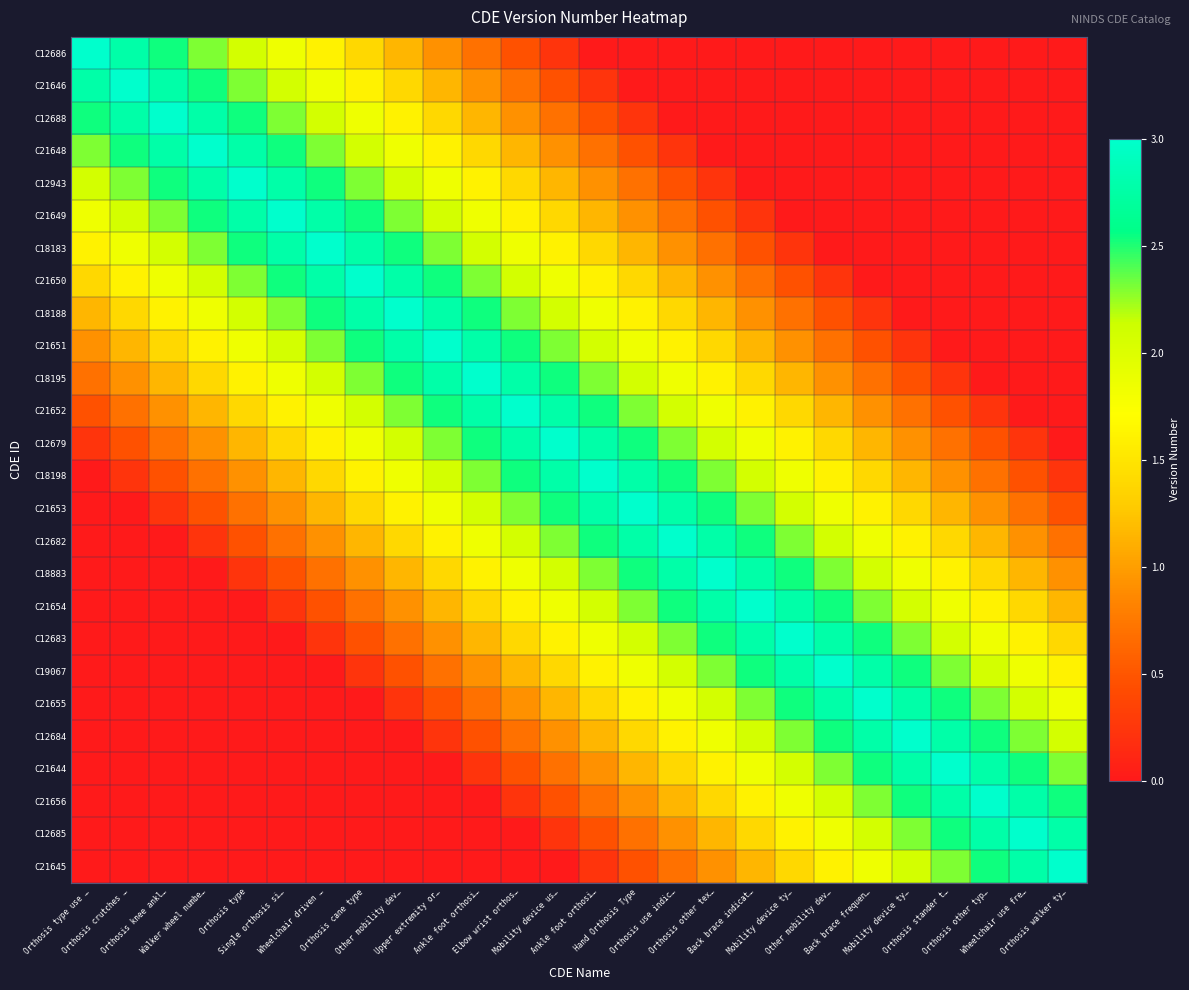

Reading left to right, list all the values displayed in this chart.

C12686: Orthosis type use …=3.0	Orthosis crutches …=2.8	Orthosis knee ankl…=2.5	Walker wheel numbe…=2.3	Orthosis type=2.1	Single orthosis si…=1.8	Wheelchair driven …=1.6	Orthosis cane type=1.4	Other mobility dev…=1.2	Upper extremity or…=0.9	Ankle foot orthosi…=0.7	Elbow wrist orthos…=0.5	Mobility device us…=0.2	Ankle foot orthosi…=0.0	Hand Orthosis Type=0.0	Orthosis use indic…=0.0	Orthosis other tex…=0.0	Back brace indicat…=0.0	Mobility device ty…=0.0	Other mobility dev…=0.0	Back brace frequen…=0.0	Mobility device ty…=0.0	Orthosis stander t…=0.0	Orthosis other typ…=0.0	Wheelchair use fre…=0.0	Orthosis walker ty…=0.0
C21646: Orthosis type use …=2.8	Orthosis crutches …=3.0	Orthosis knee ankl…=2.8	Walker wheel numbe…=2.5	Orthosis type=2.3	Single orthosis si…=2.1	Wheelchair driven …=1.8	Orthosis cane type=1.6	Other mobility dev…=1.4	Upper extremity or…=1.2	Ankle foot orthosi…=0.9	Elbow wrist orthos…=0.7	Mobility device us…=0.5	Ankle foot orthosi…=0.2	Hand Orthosis Type=0.0	Orthosis use indic…=0.0	Orthosis other tex…=0.0	Back brace indicat…=0.0	Mobility device ty…=0.0	Other mobility dev…=0.0	Back brace frequen…=0.0	Mobility device ty…=0.0	Orthosis stander t…=0.0	Orthosis other typ…=0.0	Wheelchair use fre…=0.0	Orthosis walker ty…=0.0
C12688: Orthosis type use …=2.5	Orthosis crutches …=2.8	Orthosis knee ankl…=3.0	Walker wheel numbe…=2.8	Orthosis type=2.5	Single orthosis si…=2.3	Wheelchair driven …=2.1	Orthosis cane type=1.8	Other mobility dev…=1.6	Upper extremity or…=1.4	Ankle foot orthosi…=1.2	Elbow wrist orthos…=0.9	Mobility device us…=0.7	Ankle foot orthosi…=0.5	Hand Orthosis Type=0.2	Orthosis use indic…=0.0	Orthosis other tex…=0.0	Back brace indicat…=0.0	Mobility device ty…=0.0	Other mobility dev…=0.0	Back brace frequen…=0.0	Mobility device ty…=0.0	Orthosis stander t…=0.0	Orthosis other typ…=0.0	Wheelchair use fre…=0.0	Orthosis walker ty…=0.0
C21648: Orthosis type use …=2.3	Orthosis crutches …=2.5	Orthosis knee ankl…=2.8	Walker wheel numbe…=3.0	Orthosis type=2.8	Single orthosis si…=2.5	Wheelchair driven …=2.3	Orthosis cane type=2.1	Other mobility dev…=1.8	Upper extremity or…=1.6	Ankle foot orthosi…=1.4	Elbow wrist orthos…=1.2	Mobility device us…=0.9	Ankle foot orthosi…=0.7	Hand Orthosis Type=0.5	Orthosis use indic…=0.2	Orthosis other tex…=0.0	Back brace indicat…=0.0	Mobility device ty…=0.0	Other mobility dev…=0.0	Back brace frequen…=0.0	Mobility device ty…=0.0	Orthosis stander t…=0.0	Orthosis other typ…=0.0	Wheelchair use fre…=0.0	Orthosis walker ty…=0.0
C12943: Orthosis type use …=2.1	Orthosis crutches …=2.3	Orthosis knee ankl…=2.5	Walker wheel numbe…=2.8	Orthosis type=3.0	Single orthosis si…=2.8	Wheelchair driven …=2.5	Orthosis cane type=2.3	Other mobility dev…=2.1	Upper extremity or…=1.8	Ankle foot orthosi…=1.6	Elbow wrist orthos…=1.4	Mobility device us…=1.2	Ankle foot orthosi…=0.9	Hand Orthosis Type=0.7	Orthosis use indic…=0.5	Orthosis other tex…=0.2	Back brace indicat…=0.0	Mobility device ty…=0.0	Other mobility dev…=0.0	Back brace frequen…=0.0	Mobility device ty…=0.0	Orthosis stander t…=0.0	Orthosis other typ…=0.0	Wheelchair use fre…=0.0	Orthosis walker ty…=0.0
C21649: Orthosis type use …=1.8	Orthosis crutches …=2.1	Orthosis knee ankl…=2.3	Walker wheel numbe…=2.5	Orthosis type=2.8	Single orthosis si…=3.0	Wheelchair driven …=2.8	Orthosis cane type=2.5	Other mobility dev…=2.3	Upper extremity or…=2.1	Ankle foot orthosi…=1.8	Elbow wrist orthos…=1.6	Mobility device us…=1.4	Ankle foot orthosi…=1.2	Hand Orthosis Type=0.9	Orthosis use indic…=0.7	Orthosis other tex…=0.5	Back brace indicat…=0.2	Mobility device ty…=0.0	Other mobility dev…=0.0	Back brace frequen…=0.0	Mobility device ty…=0.0	Orthosis stander t…=0.0	Orthosis other typ…=0.0	Wheelchair use fre…=0.0	Orthosis walker ty…=0.0
C18183: Orthosis type use …=1.6	Orthosis crutches …=1.8	Orthosis knee ankl…=2.1	Walker wheel numbe…=2.3	Orthosis type=2.5	Single orthosis si…=2.8	Wheelchair driven …=3.0	Orthosis cane type=2.8	Other mobility dev…=2.5	Upper extremity or…=2.3	Ankle foot orthosi…=2.1	Elbow wrist orthos…=1.8	Mobility device us…=1.6	Ankle foot orthosi…=1.4	Hand Orthosis Type=1.2	Orthosis use indic…=0.9	Orthosis other tex…=0.7	Back brace indicat…=0.5	Mobility device ty…=0.2	Other mobility dev…=0.0	Back brace frequen…=0.0	Mobility device ty…=0.0	Orthosis stander t…=0.0	Orthosis other typ…=0.0	Wheelchair use fre…=0.0	Orthosis walker ty…=0.0
C21650: Orthosis type use …=1.4	Orthosis crutches …=1.6	Orthosis knee ankl…=1.8	Walker wheel numbe…=2.1	Orthosis type=2.3	Single orthosis si…=2.5	Wheelchair driven …=2.8	Orthosis cane type=3.0	Other mobility dev…=2.8	Upper extremity or…=2.5	Ankle foot orthosi…=2.3	Elbow wrist orthos…=2.1	Mobility device us…=1.8	Ankle foot orthosi…=1.6	Hand Orthosis Type=1.4	Orthosis use indic…=1.2	Orthosis other tex…=0.9	Back brace indicat…=0.7	Mobility device ty…=0.5	Other mobility dev…=0.2	Back brace frequen…=0.0	Mobility device ty…=0.0	Orthosis stander t…=0.0	Orthosis other typ…=0.0	Wheelchair use fre…=0.0	Orthosis walker ty…=0.0
C18188: Orthosis type use …=1.2	Orthosis crutches …=1.4	Orthosis knee ankl…=1.6	Walker wheel numbe…=1.8	Orthosis type=2.1	Single orthosis si…=2.3	Wheelchair driven …=2.5	Orthosis cane type=2.8	Other mobility dev…=3.0	Upper extremity or…=2.8	Ankle foot orthosi…=2.5	Elbow wrist orthos…=2.3	Mobility device us…=2.1	Ankle foot orthosi…=1.8	Hand Orthosis Type=1.6	Orthosis use indic…=1.4	Orthosis other tex…=1.2	Back brace indicat…=0.9	Mobility device ty…=0.7	Other mobility dev…=0.5	Back brace frequen…=0.2	Mobility device ty…=0.0	Orthosis stander t…=0.0	Orthosis other typ…=0.0	Wheelchair use fre…=0.0	Orthosis walker ty…=0.0
C21651: Orthosis type use …=0.9	Orthosis crutches …=1.2	Orthosis knee ankl…=1.4	Walker wheel numbe…=1.6	Orthosis type=1.8	Single orthosis si…=2.1	Wheelchair driven …=2.3	Orthosis cane type=2.5	Other mobility dev…=2.8	Upper extremity or…=3.0	Ankle foot orthosi…=2.8	Elbow wrist orthos…=2.5	Mobility device us…=2.3	Ankle foot orthosi…=2.1	Hand Orthosis Type=1.8	Orthosis use indic…=1.6	Orthosis other tex…=1.4	Back brace indicat…=1.2	Mobility device ty…=0.9	Other mobility dev…=0.7	Back brace frequen…=0.5	Mobility device ty…=0.2	Orthosis stander t…=0.0	Orthosis other typ…=0.0	Wheelchair use fre…=0.0	Orthosis walker ty…=0.0
C18195: Orthosis type use …=0.7	Orthosis crutches …=0.9	Orthosis knee ankl…=1.2	Walker wheel numbe…=1.4	Orthosis type=1.6	Single orthosis si…=1.8	Wheelchair driven …=2.1	Orthosis cane type=2.3	Other mobility dev…=2.5	Upper extremity or…=2.8	Ankle foot orthosi…=3.0	Elbow wrist orthos…=2.8	Mobility device us…=2.5	Ankle foot orthosi…=2.3	Hand Orthosis Type=2.1	Orthosis use indic…=1.8	Orthosis other tex…=1.6	Back brace indicat…=1.4	Mobility device ty…=1.2	Other mobility dev…=0.9	Back brace frequen…=0.7	Mobility device ty…=0.5	Orthosis stander t…=0.2	Orthosis other typ…=0.0	Wheelchair use fre…=0.0	Orthosis walker ty…=0.0
C21652: Orthosis type use …=0.5	Orthosis crutches …=0.7	Orthosis knee ankl…=0.9	Walker wheel numbe…=1.2	Orthosis type=1.4	Single orthosis si…=1.6	Wheelchair driven …=1.8	Orthosis cane type=2.1	Other mobility dev…=2.3	Upper extremity or…=2.5	Ankle foot orthosi…=2.8	Elbow wrist orthos…=3.0	Mobility device us…=2.8	Ankle foot orthosi…=2.5	Hand Orthosis Type=2.3	Orthosis use indic…=2.1	Orthosis other tex…=1.8	Back brace indicat…=1.6	Mobility device ty…=1.4	Other mobility dev…=1.2	Back brace frequen…=0.9	Mobility device ty…=0.7	Orthosis stander t…=0.5	Orthosis other typ…=0.2	Wheelchair use fre…=0.0	Orthosis walker ty…=0.0
C12679: Orthosis type use …=0.2	Orthosis crutches …=0.5	Orthosis knee ankl…=0.7	Walker wheel numbe…=0.9	Orthosis type=1.2	Single orthosis si…=1.4	Wheelchair driven …=1.6	Orthosis cane type=1.8	Other mobility dev…=2.1	Upper extremity or…=2.3	Ankle foot orthosi…=2.5	Elbow wrist orthos…=2.8	Mobility device us…=3.0	Ankle foot orthosi…=2.8	Hand Orthosis Type=2.5	Orthosis use indic…=2.3	Orthosis other tex…=2.1	Back brace indicat…=1.8	Mobility device ty…=1.6	Other mobility dev…=1.4	Back brace frequen…=1.2	Mobility device ty…=0.9	Orthosis stander t…=0.7	Orthosis other typ…=0.5	Wheelchair use fre…=0.2	Orthosis walker ty…=0.0
C18198: Orthosis type use …=0.0	Orthosis crutches …=0.2	Orthosis knee ankl…=0.5	Walker wheel numbe…=0.7	Orthosis type=0.9	Single orthosis si…=1.2	Wheelchair driven …=1.4	Orthosis cane type=1.6	Other mobility dev…=1.8	Upper extremity or…=2.1	Ankle foot orthosi…=2.3	Elbow wrist orthos…=2.5	Mobility device us…=2.8	Ankle foot orthosi…=3.0	Hand Orthosis Type=2.8	Orthosis use indic…=2.5	Orthosis other tex…=2.3	Back brace indicat…=2.1	Mobility device ty…=1.8	Other mobility dev…=1.6	Back brace frequen…=1.4	Mobility device ty…=1.2	Orthosis stander t…=0.9	Orthosis other typ…=0.7	Wheelchair use fre…=0.5	Orthosis walker ty…=0.2
C21653: Orthosis type use …=0.0	Orthosis crutches …=0.0	Orthosis knee ankl…=0.2	Walker wheel numbe…=0.5	Orthosis type=0.7	Single orthosis si…=0.9	Wheelchair driven …=1.2	Orthosis cane type=1.4	Other mobility dev…=1.6	Upper extremity or…=1.8	Ankle foot orthosi…=2.1	Elbow wrist orthos…=2.3	Mobility device us…=2.5	Ankle foot orthosi…=2.8	Hand Orthosis Type=3.0	Orthosis use indic…=2.8	Orthosis other tex…=2.5	Back brace indicat…=2.3	Mobility device ty…=2.1	Other mobility dev…=1.8	Back brace frequen…=1.6	Mobility device ty…=1.4	Orthosis stander t…=1.2	Orthosis other typ…=0.9	Wheelchair use fre…=0.7	Orthosis walker ty…=0.5
C12682: Orthosis type use …=0.0	Orthosis crutches …=0.0	Orthosis knee ankl…=0.0	Walker wheel numbe…=0.2	Orthosis type=0.5	Single orthosis si…=0.7	Wheelchair driven …=0.9	Orthosis cane type=1.2	Other mobility dev…=1.4	Upper extremity or…=1.6	Ankle foot orthosi…=1.8	Elbow wrist orthos…=2.1	Mobility device us…=2.3	Ankle foot orthosi…=2.5	Hand Orthosis Type=2.8	Orthosis use indic…=3.0	Orthosis other tex…=2.8	Back brace indicat…=2.5	Mobility device ty…=2.3	Other mobility dev…=2.1	Back brace frequen…=1.8	Mobility device ty…=1.6	Orthosis stander t…=1.4	Orthosis other typ…=1.2	Wheelchair use fre…=0.9	Orthosis walker ty…=0.7
C18883: Orthosis type use …=0.0	Orthosis crutches …=0.0	Orthosis knee ankl…=0.0	Walker wheel numbe…=0.0	Orthosis type=0.2	Single orthosis si…=0.5	Wheelchair driven …=0.7	Orthosis cane type=0.9	Other mobility dev…=1.2	Upper extremity or…=1.4	Ankle foot orthosi…=1.6	Elbow wrist orthos…=1.8	Mobility device us…=2.1	Ankle foot orthosi…=2.3	Hand Orthosis Type=2.5	Orthosis use indic…=2.8	Orthosis other tex…=3.0	Back brace indicat…=2.8	Mobility device ty…=2.5	Other mobility dev…=2.3	Back brace frequen…=2.1	Mobility device ty…=1.8	Orthosis stander t…=1.6	Orthosis other typ…=1.4	Wheelchair use fre…=1.2	Orthosis walker ty…=0.9
C21654: Orthosis type use …=0.0	Orthosis crutches …=0.0	Orthosis knee ankl…=0.0	Walker wheel numbe…=0.0	Orthosis type=0.0	Single orthosis si…=0.2	Wheelchair driven …=0.5	Orthosis cane type=0.7	Other mobility dev…=0.9	Upper extremity or…=1.2	Ankle foot orthosi…=1.4	Elbow wrist orthos…=1.6	Mobility device us…=1.8	Ankle foot orthosi…=2.1	Hand Orthosis Type=2.3	Orthosis use indic…=2.5	Orthosis other tex…=2.8	Back brace indicat…=3.0	Mobility device ty…=2.8	Other mobility dev…=2.5	Back brace frequen…=2.3	Mobility device ty…=2.1	Orthosis stander t…=1.8	Orthosis other typ…=1.6	Wheelchair use fre…=1.4	Orthosis walker ty…=1.2
C12683: Orthosis type use …=0.0	Orthosis crutches …=0.0	Orthosis knee ankl…=0.0	Walker wheel numbe…=0.0	Orthosis type=0.0	Single orthosis si…=0.0	Wheelchair driven …=0.2	Orthosis cane type=0.5	Other mobility dev…=0.7	Upper extremity or…=0.9	Ankle foot orthosi…=1.2	Elbow wrist orthos…=1.4	Mobility device us…=1.6	Ankle foot orthosi…=1.8	Hand Orthosis Type=2.1	Orthosis use indic…=2.3	Orthosis other tex…=2.5	Back brace indicat…=2.8	Mobility device ty…=3.0	Other mobility dev…=2.8	Back brace frequen…=2.5	Mobility device ty…=2.3	Orthosis stander t…=2.1	Orthosis other typ…=1.8	Wheelchair use fre…=1.6	Orthosis walker ty…=1.4
C19067: Orthosis type use …=0.0	Orthosis crutches …=0.0	Orthosis knee ankl…=0.0	Walker wheel numbe…=0.0	Orthosis type=0.0	Single orthosis si…=0.0	Wheelchair driven …=0.0	Orthosis cane type=0.2	Other mobility dev…=0.5	Upper extremity or…=0.7	Ankle foot orthosi…=0.9	Elbow wrist orthos…=1.2	Mobility device us…=1.4	Ankle foot orthosi…=1.6	Hand Orthosis Type=1.8	Orthosis use indic…=2.1	Orthosis other tex…=2.3	Back brace indicat…=2.5	Mobility device ty…=2.8	Other mobility dev…=3.0	Back brace frequen…=2.8	Mobility device ty…=2.5	Orthosis stander t…=2.3	Orthosis other typ…=2.1	Wheelchair use fre…=1.8	Orthosis walker ty…=1.6
C21655: Orthosis type use …=0.0	Orthosis crutches …=0.0	Orthosis knee ankl…=0.0	Walker wheel numbe…=0.0	Orthosis type=0.0	Single orthosis si…=0.0	Wheelchair driven …=0.0	Orthosis cane type=0.0	Other mobility dev…=0.2	Upper extremity or…=0.5	Ankle foot orthosi…=0.7	Elbow wrist orthos…=0.9	Mobility device us…=1.2	Ankle foot orthosi…=1.4	Hand Orthosis Type=1.6	Orthosis use indic…=1.8	Orthosis other tex…=2.1	Back brace indicat…=2.3	Mobility device ty…=2.5	Other mobility dev…=2.8	Back brace frequen…=3.0	Mobility device ty…=2.8	Orthosis stander t…=2.5	Orthosis other typ…=2.3	Wheelchair use fre…=2.1	Orthosis walker ty…=1.8
C12684: Orthosis type use …=0.0	Orthosis crutches …=0.0	Orthosis knee ankl…=0.0	Walker wheel numbe…=0.0	Orthosis type=0.0	Single orthosis si…=0.0	Wheelchair driven …=0.0	Orthosis cane type=0.0	Other mobility dev…=0.0	Upper extremity or…=0.2	Ankle foot orthosi…=0.5	Elbow wrist orthos…=0.7	Mobility device us…=0.9	Ankle foot orthosi…=1.2	Hand Orthosis Type=1.4	Orthosis use indic…=1.6	Orthosis other tex…=1.8	Back brace indicat…=2.1	Mobility device ty…=2.3	Other mobility dev…=2.5	Back brace frequen…=2.8	Mobility device ty…=3.0	Orthosis stander t…=2.8	Orthosis other typ…=2.5	Wheelchair use fre…=2.3	Orthosis walker ty…=2.1
C21644: Orthosis type use …=0.0	Orthosis crutches …=0.0	Orthosis knee ankl…=0.0	Walker wheel numbe…=0.0	Orthosis type=0.0	Single orthosis si…=0.0	Wheelchair driven …=0.0	Orthosis cane type=0.0	Other mobility dev…=0.0	Upper extremity or…=0.0	Ankle foot orthosi…=0.2	Elbow wrist orthos…=0.5	Mobility device us…=0.7	Ankle foot orthosi…=0.9	Hand Orthosis Type=1.2	Orthosis use indic…=1.4	Orthosis other tex…=1.6	Back brace indicat…=1.8	Mobility device ty…=2.1	Other mobility dev…=2.3	Back brace frequen…=2.5	Mobility device ty…=2.8	Orthosis stander t…=3.0	Orthosis other typ…=2.8	Wheelchair use fre…=2.5	Orthosis walker ty…=2.3
C21656: Orthosis type use …=0.0	Orthosis crutches …=0.0	Orthosis knee ankl…=0.0	Walker wheel numbe…=0.0	Orthosis type=0.0	Single orthosis si…=0.0	Wheelchair driven …=0.0	Orthosis cane type=0.0	Other mobility dev…=0.0	Upper extremity or…=0.0	Ankle foot orthosi…=0.0	Elbow wrist orthos…=0.2	Mobility device us…=0.5	Ankle foot orthosi…=0.7	Hand Orthosis Type=0.9	Orthosis use indic…=1.2	Orthosis other tex…=1.4	Back brace indicat…=1.6	Mobility device ty…=1.8	Other mobility dev…=2.1	Back brace frequen…=2.3	Mobility device ty…=2.5	Orthosis stander t…=2.8	Orthosis other typ…=3.0	Wheelchair use fre…=2.8	Orthosis walker ty…=2.5
C12685: Orthosis type use …=0.0	Orthosis crutches …=0.0	Orthosis knee ankl…=0.0	Walker wheel numbe…=0.0	Orthosis type=0.0	Single orthosis si…=0.0	Wheelchair driven …=0.0	Orthosis cane type=0.0	Other mobility dev…=0.0	Upper extremity or…=0.0	Ankle foot orthosi…=0.0	Elbow wrist orthos…=0.0	Mobility device us…=0.2	Ankle foot orthosi…=0.5	Hand Orthosis Type=0.7	Orthosis use indic…=0.9	Orthosis other tex…=1.2	Back brace indicat…=1.4	Mobility device ty…=1.6	Other mobility dev…=1.8	Back brace frequen…=2.1	Mobility device ty…=2.3	Orthosis stander t…=2.5	Orthosis other typ…=2.8	Wheelchair use fre…=3.0	Orthosis walker ty…=2.8
C21645: Orthosis type use …=0.0	Orthosis crutches …=0.0	Orthosis knee ankl…=0.0	Walker wheel numbe…=0.0	Orthosis type=0.0	Single orthosis si…=0.0	Wheelchair driven …=0.0	Orthosis cane type=0.0	Other mobility dev…=0.0	Upper extremity or…=0.0	Ankle foot orthosi…=0.0	Elbow wrist orthos…=0.0	Mobility device us…=0.0	Ankle foot orthosi…=0.2	Hand Orthosis Type=0.5	Orthosis use indic…=0.7	Orthosis other tex…=0.9	Back brace indicat…=1.2	Mobility device ty…=1.4	Other mobility dev…=1.6	Back brace frequen…=1.8	Mobility device ty…=2.1	Orthosis stander t…=2.3	Orthosis other typ…=2.5	Wheelchair use fre…=2.8	Orthosis walker ty…=3.0